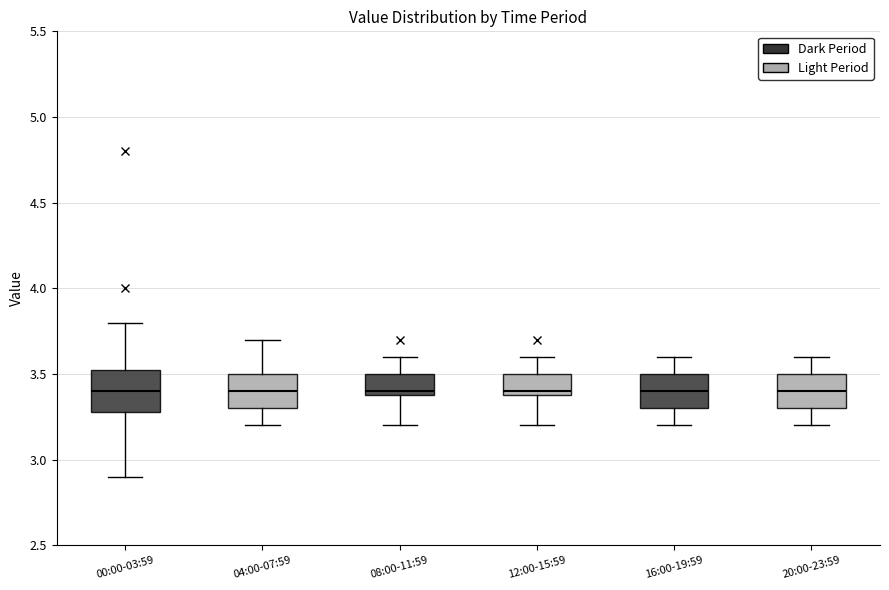

Reading left to right, read every box against the y-axis: the position of its median line, the range the box covers, and the ends of its whiskers. The values are not printed on the chart, so give them approximately, as read against the axis.

00:00-03:59: median 3.40, box 3.30 to 3.55, whiskers 2.90 to 3.80
04:00-07:59: median 3.40, box 3.30 to 3.50, whiskers 3.20 to 3.70
08:00-11:59: median 3.40 (just above the box's lower edge), box 3.40 to 3.50, whiskers 3.20 to 3.60
12:00-15:59: median 3.40 (just above the box's lower edge), box 3.40 to 3.50, whiskers 3.20 to 3.60
16:00-19:59: median 3.40, box 3.30 to 3.50, whiskers 3.20 to 3.60
20:00-23:59: median 3.40, box 3.30 to 3.50, whiskers 3.20 to 3.60